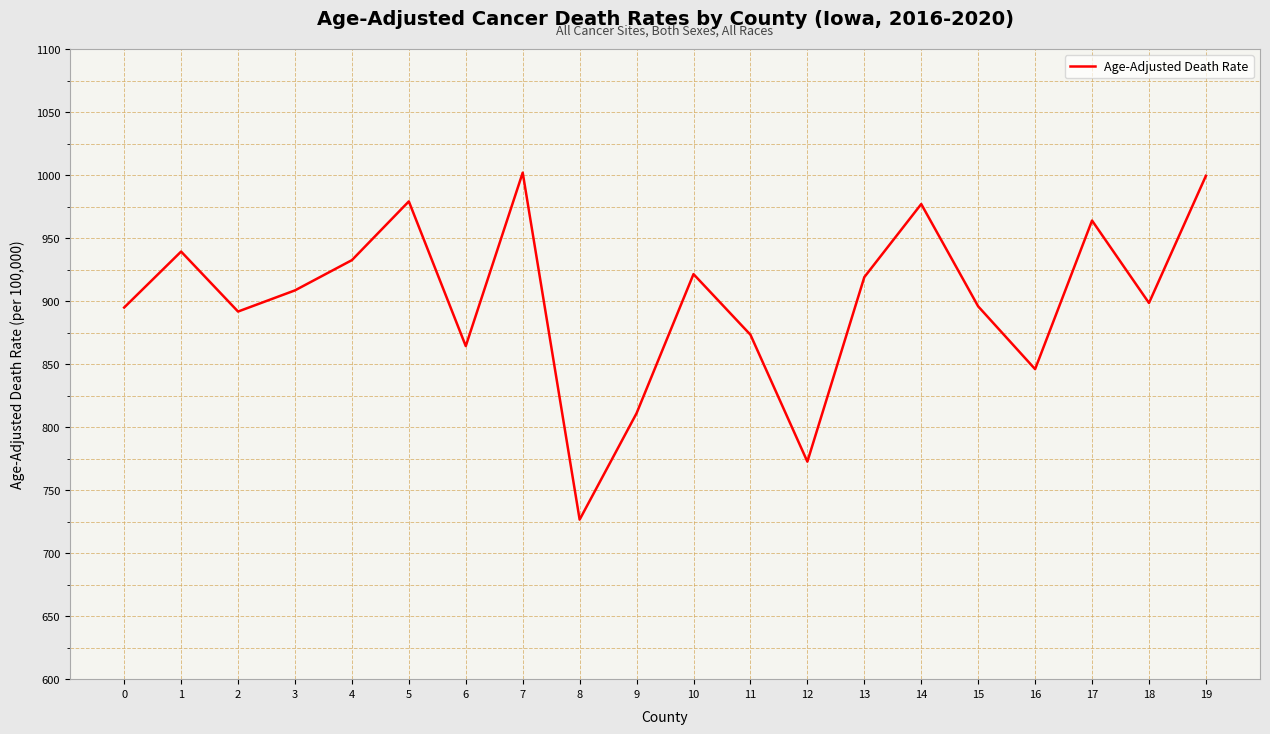

At which label does the data first exceed 908?

1